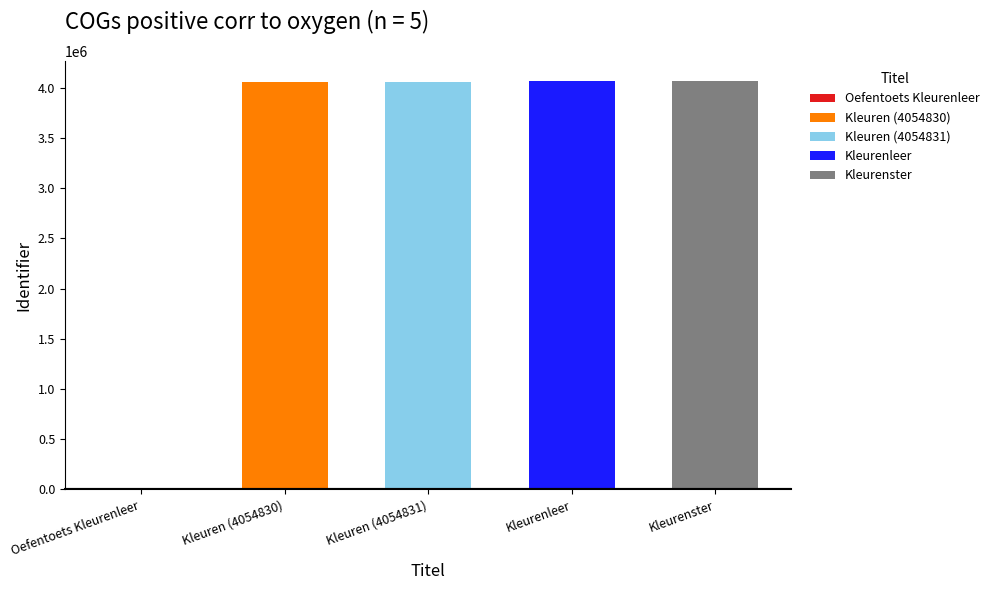

What is the change in value from Kleuren (4054830) to Kleurenleer?

+9817